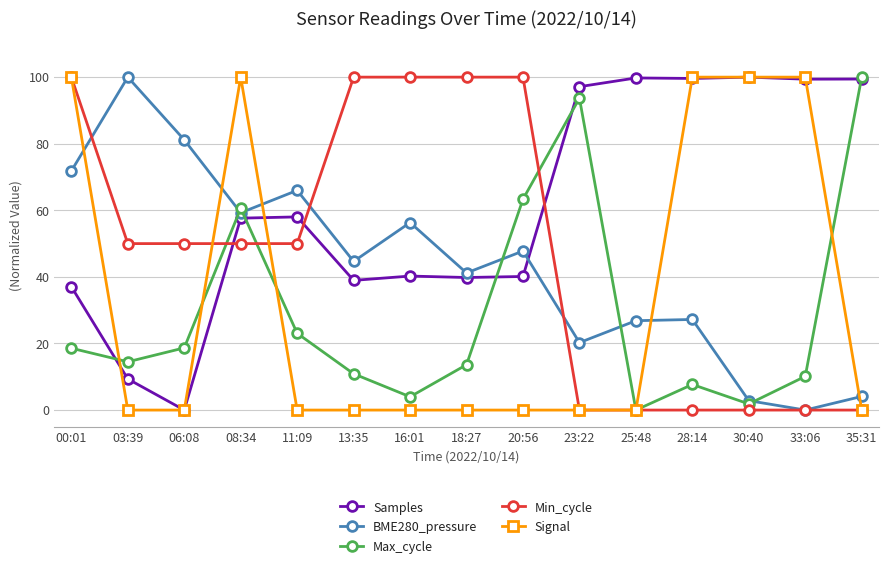

What is the difference between the Samples values at 35:31 and 11:09?

41.4